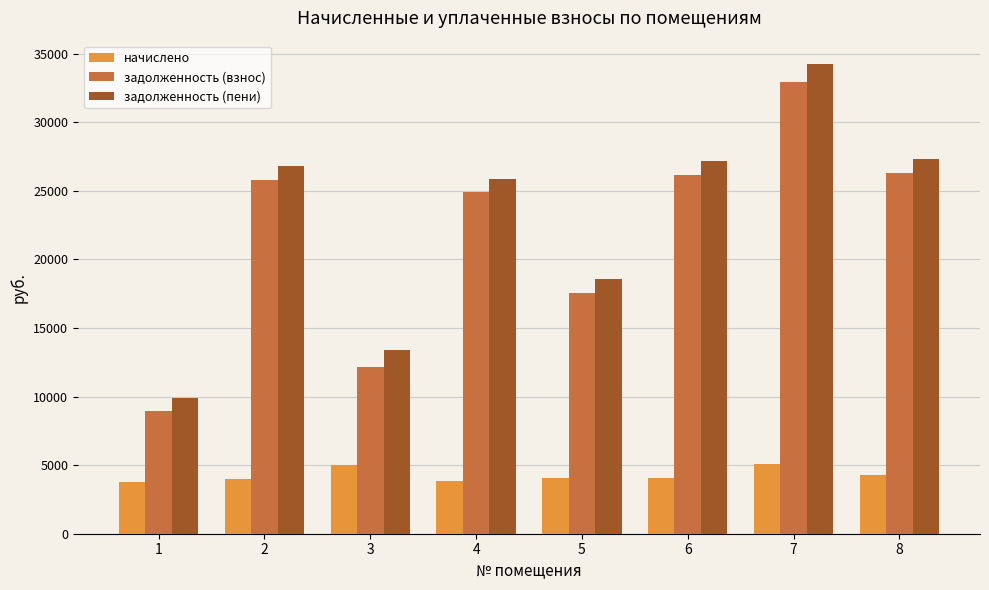

How many groups of bars are there?

8